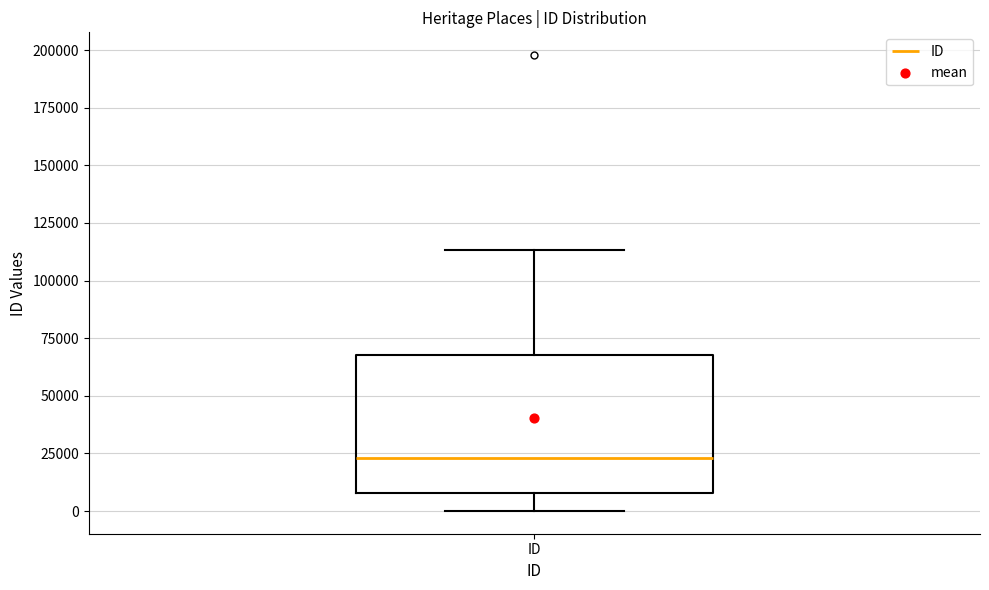

Transcribe this box plot: give where the median line is, the range the box spans, and where the two whiskers end, as read against the y-axis. The values are not printed on the chart, so give them approximately, as read against the axis.

median 25000, box 10000 to 70000, whiskers 0 to 115000